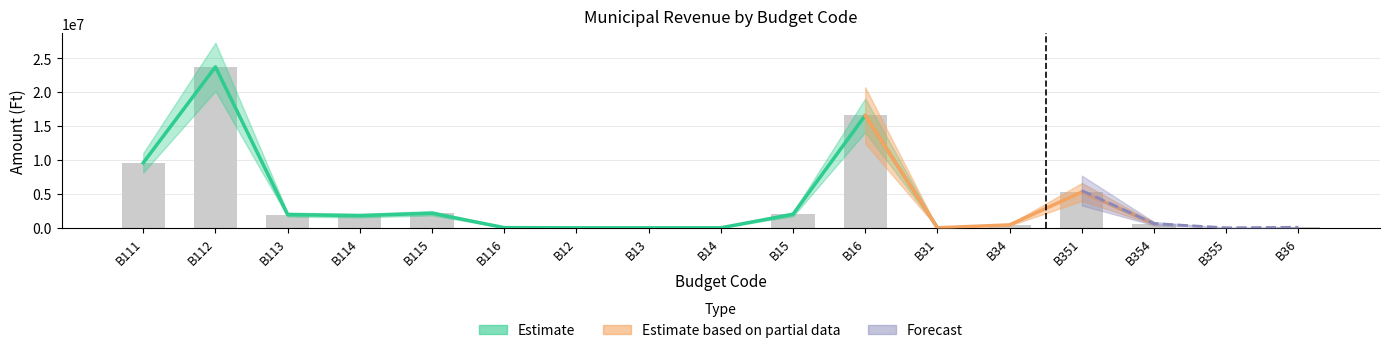

What is the label of the 4th bar from the left?

B114